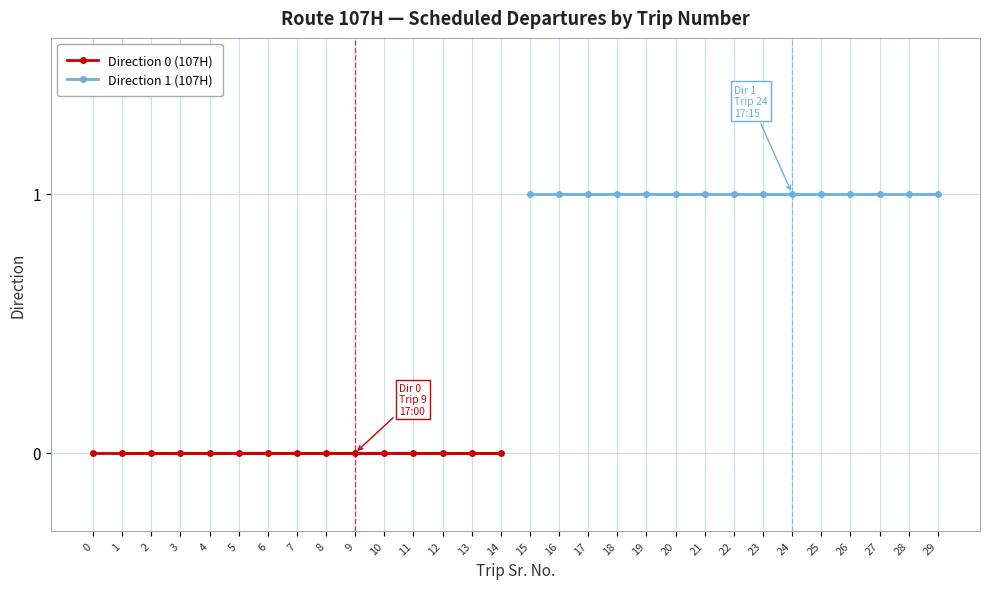

The Direction 0 (107H) series shows 0 at 2. True or false?

True